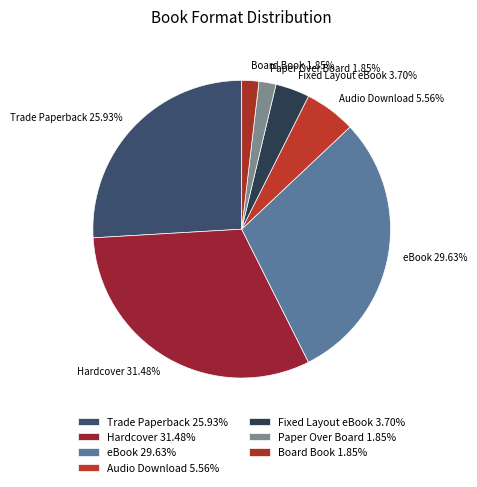

Is there a majority slice in this chart?

No